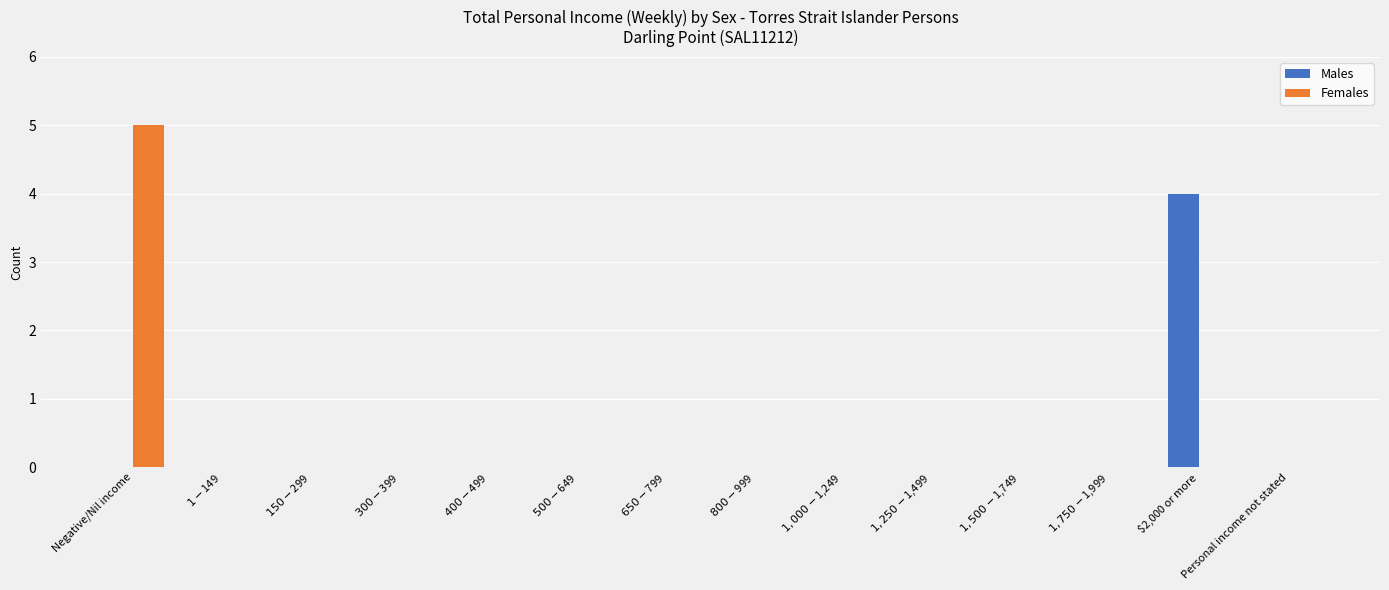

At which category is the sum across all series the highest?

Negative/Nil income